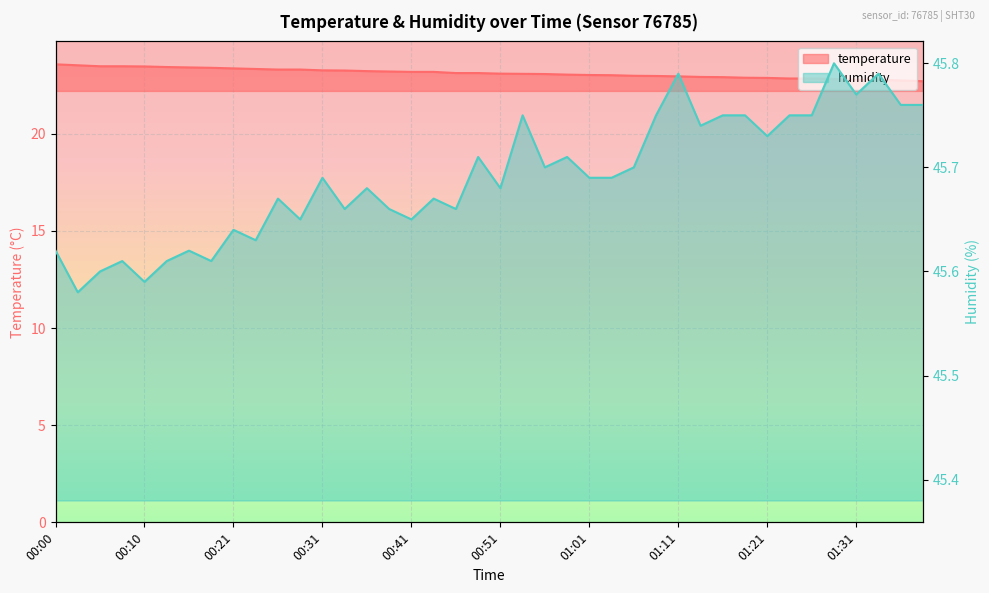

At which category does humidity reach its first local valley?

00:03